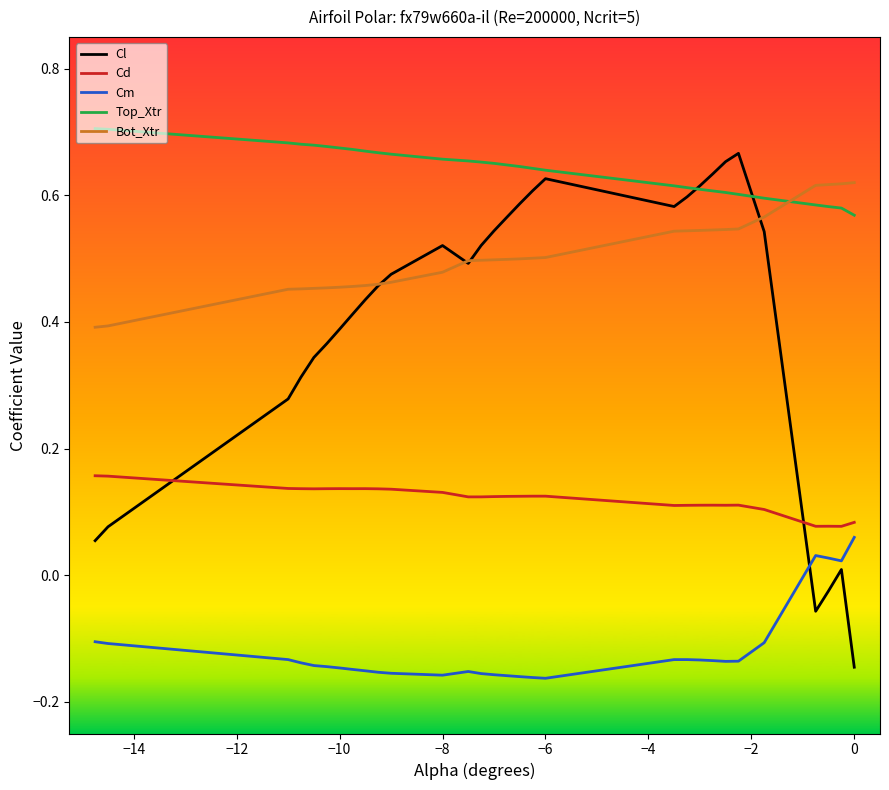

Which series has the largest range (max minus min)?

Cl